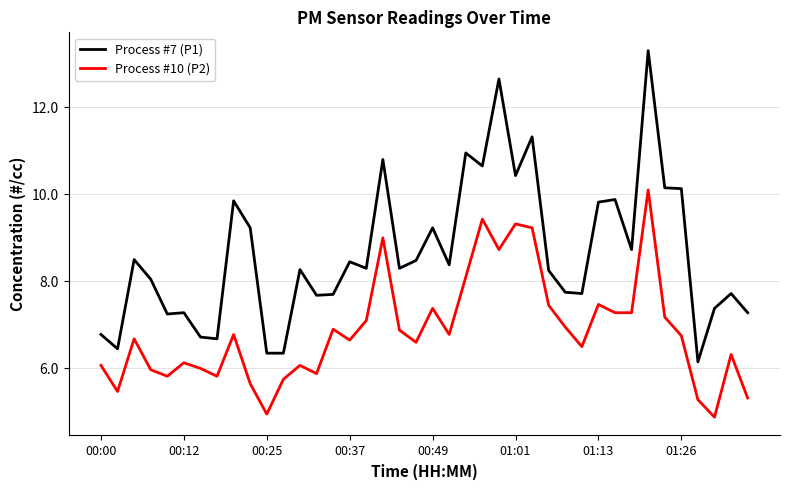

Rank the series by their maximum value, from lowest to highest.

Process #10 (P2), Process #7 (P1)